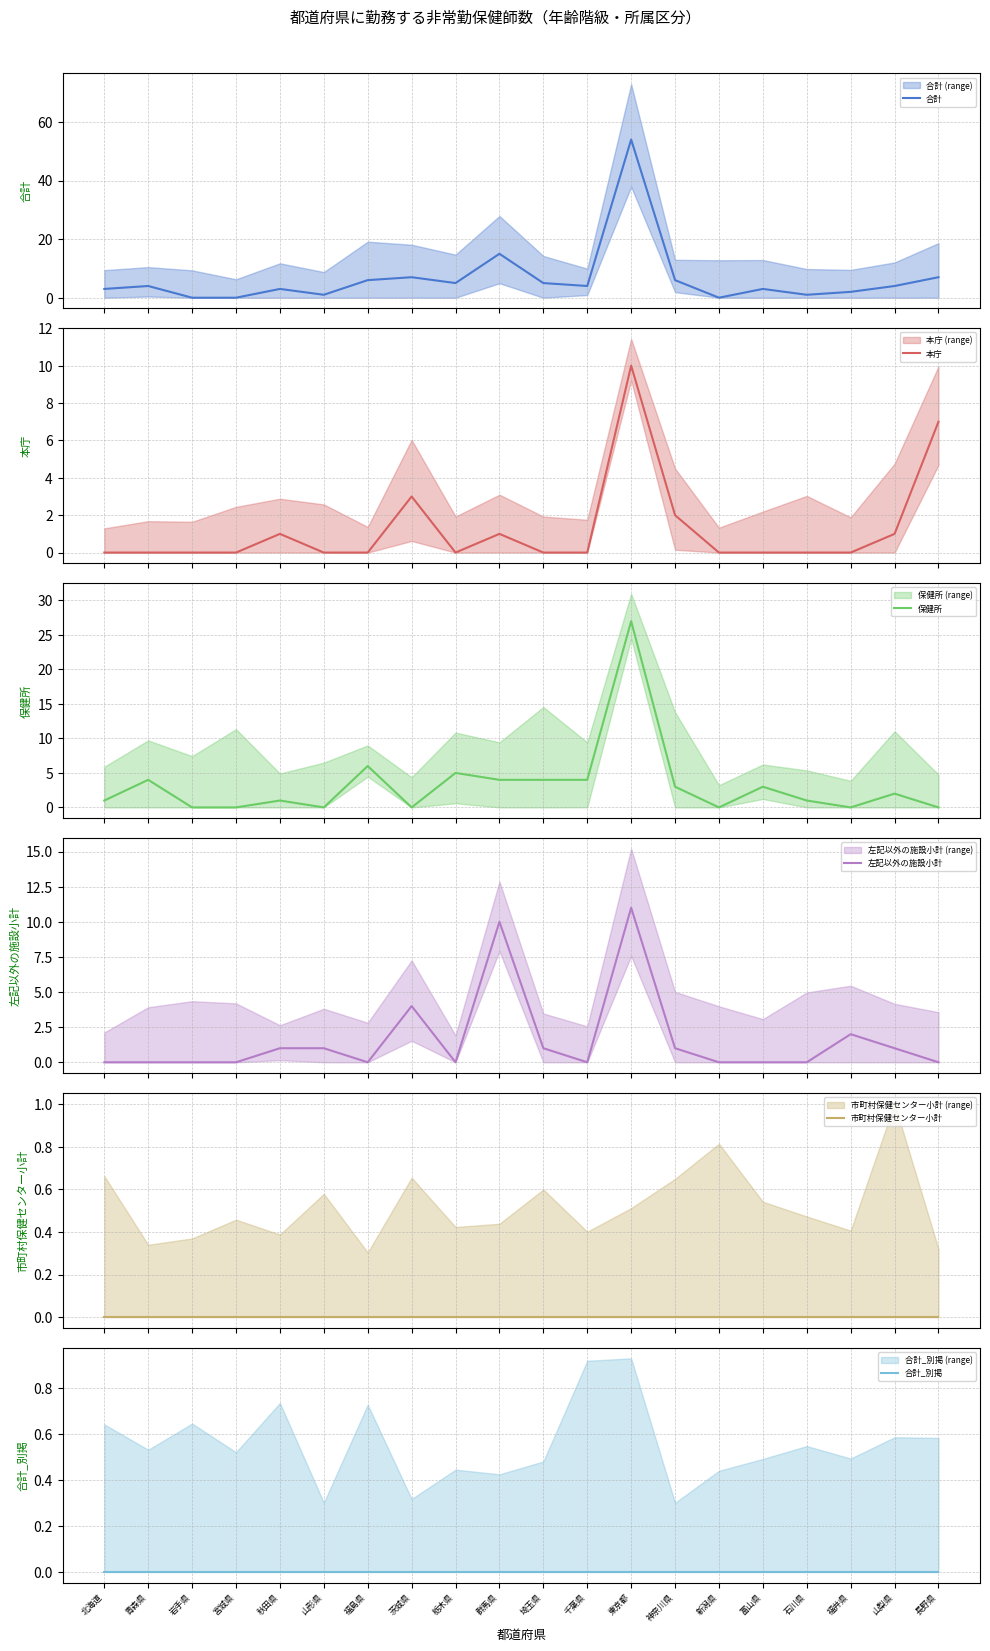

Reading right to left, transcribe all the data shown in this chart.

合計: 長野県=7	山梨県=4	福井県=2	石川県=1	富山県=3	新潟県=0	神奈川県=6	東京都=54	千葉県=4	埼玉県=5	群馬県=15	栃木県=5	茨城県=7	福島県=6	山形県=1	秋田県=3	宮城県=0	岩手県=0	青森県=4	北海道=3
本庁: 長野県=7	山梨県=1	福井県=0	石川県=0	富山県=0	新潟県=0	神奈川県=2	東京都=10	千葉県=0	埼玉県=0	群馬県=1	栃木県=0	茨城県=3	福島県=0	山形県=0	秋田県=1	宮城県=0	岩手県=0	青森県=0	北海道=0
保健所: 長野県=0	山梨県=2	福井県=0	石川県=1	富山県=3	新潟県=0	神奈川県=3	東京都=27	千葉県=4	埼玉県=4	群馬県=4	栃木県=5	茨城県=0	福島県=6	山形県=0	秋田県=1	宮城県=0	岩手県=0	青森県=4	北海道=1
左記以外の施設小計: 長野県=0	山梨県=1	福井県=2	石川県=0	富山県=0	新潟県=0	神奈川県=1	東京都=11	千葉県=0	埼玉県=1	群馬県=10	栃木県=0	茨城県=4	福島県=0	山形県=1	秋田県=1	宮城県=0	岩手県=0	青森県=0	北海道=0
市町村保健センター小計: 長野県=0	山梨県=0	福井県=0	石川県=0	富山県=0	新潟県=0	神奈川県=0	東京都=0	千葉県=0	埼玉県=0	群馬県=0	栃木県=0	茨城県=0	福島県=0	山形県=0	秋田県=0	宮城県=0	岩手県=0	青森県=0	北海道=0
合計_別掲: 長野県=0	山梨県=0	福井県=0	石川県=0	富山県=0	新潟県=0	神奈川県=0	東京都=0	千葉県=0	埼玉県=0	群馬県=0	栃木県=0	茨城県=0	福島県=0	山形県=0	秋田県=0	宮城県=0	岩手県=0	青森県=0	北海道=0